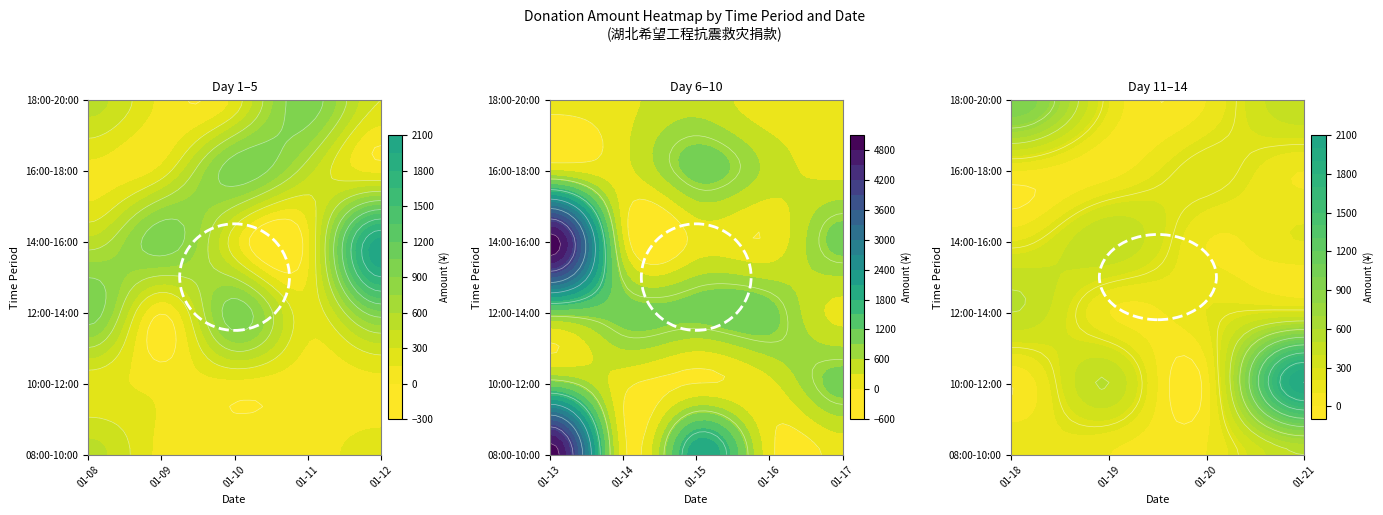

Which series changed the most between 2025-01-18 and 2025-01-20?

18:00-20:00